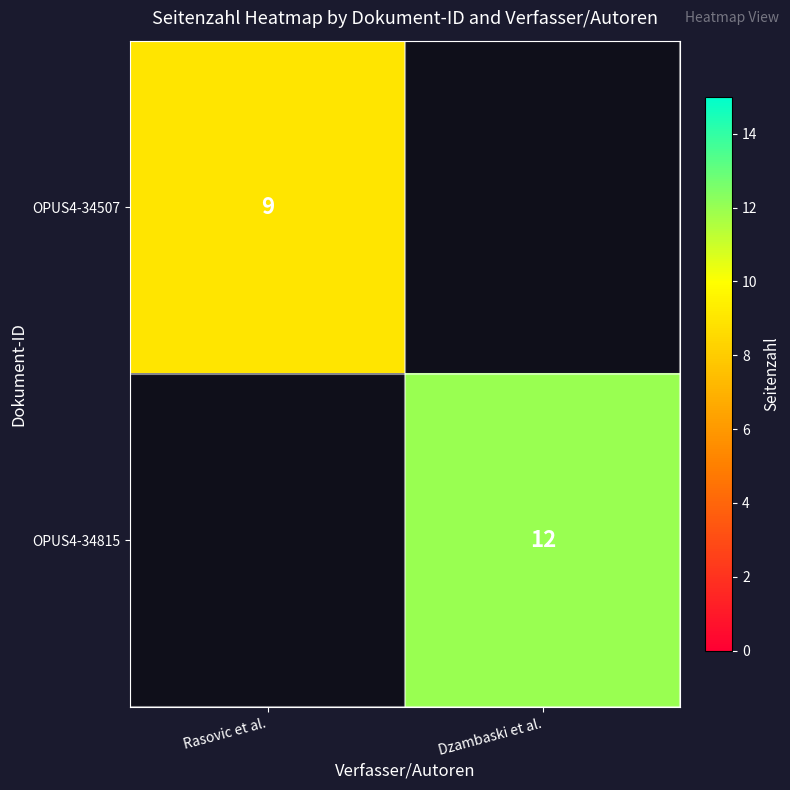

Is it true that OPUS4-34815 equals 6 at Dzambaski et al.?

False